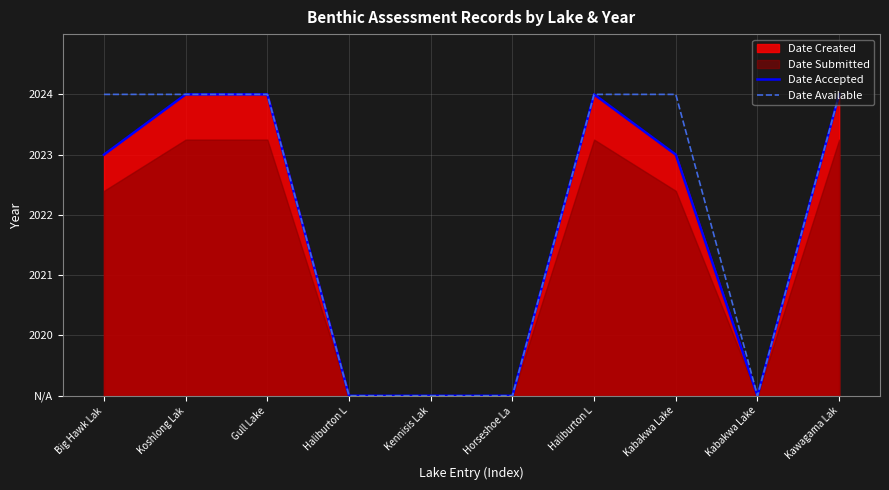

True or false: Date Available and Date Accepted cross at least once.

False